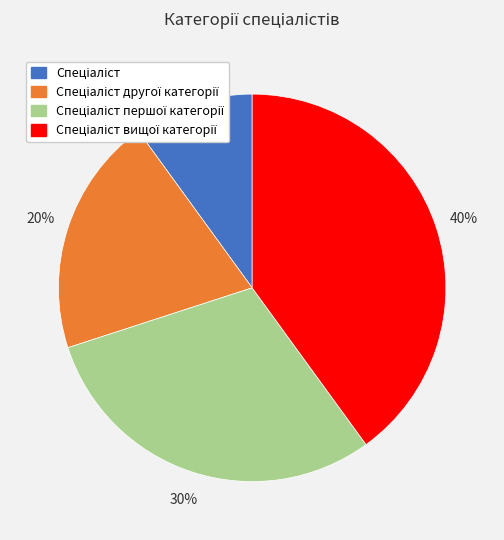

How many segments does this pie chart have?

4